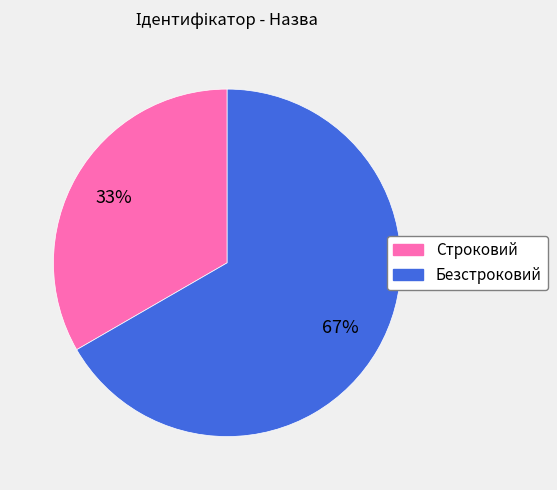

True or false: Строковий accounts for 33% of the total.

True